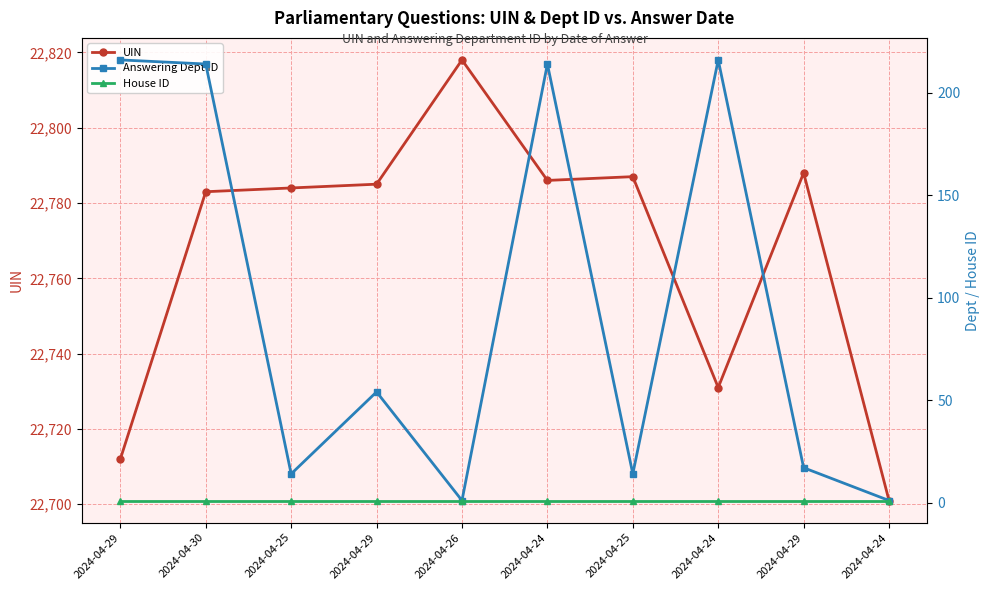

What is the sum of all Answering Dept ID values?

961